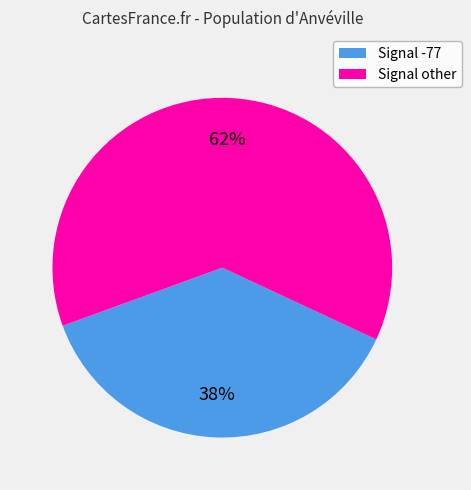

Count the number of slices in the pie.

2